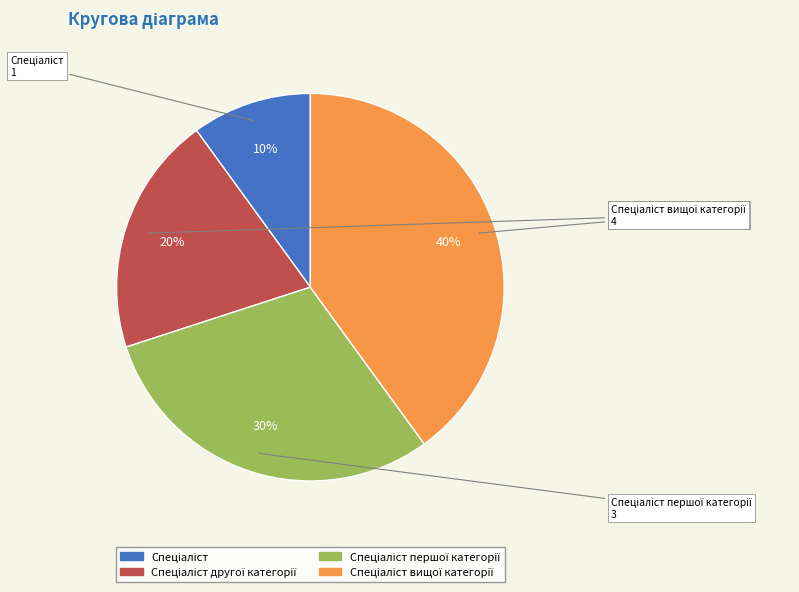

To the nearest percent, what is the average slice percentage?

25%